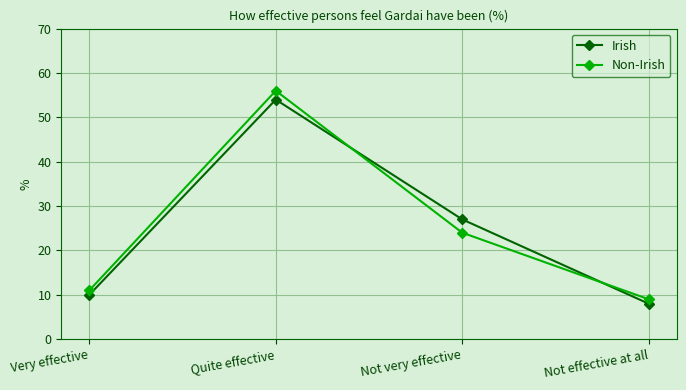

What is the difference between the maximum and minimum values in the Irish series?

46